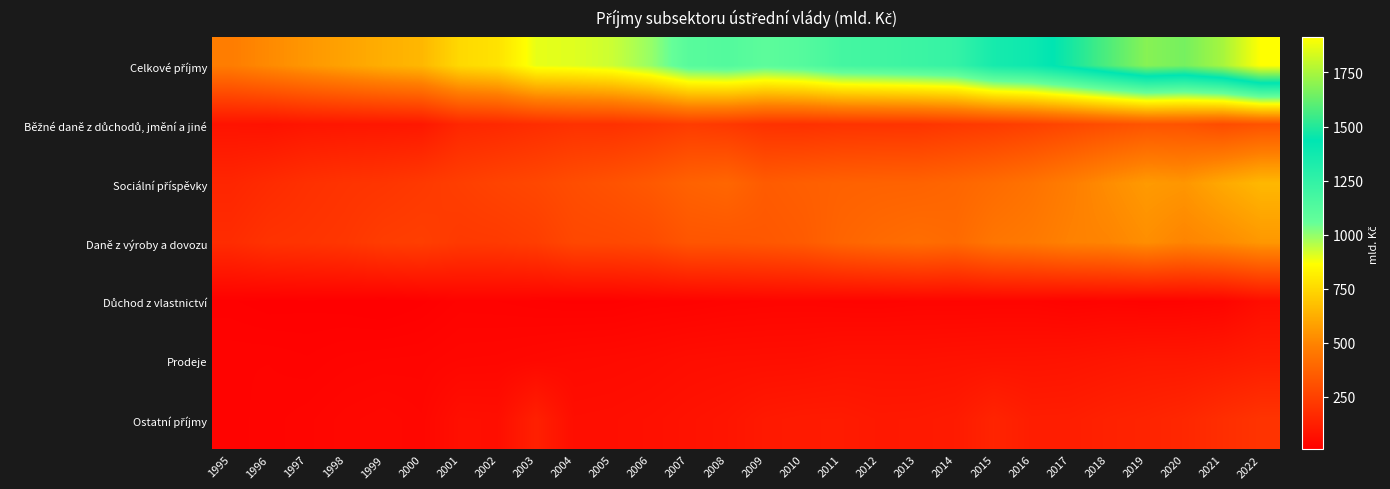

Which series has the largest range (max minus min)?

Celkové příjmy